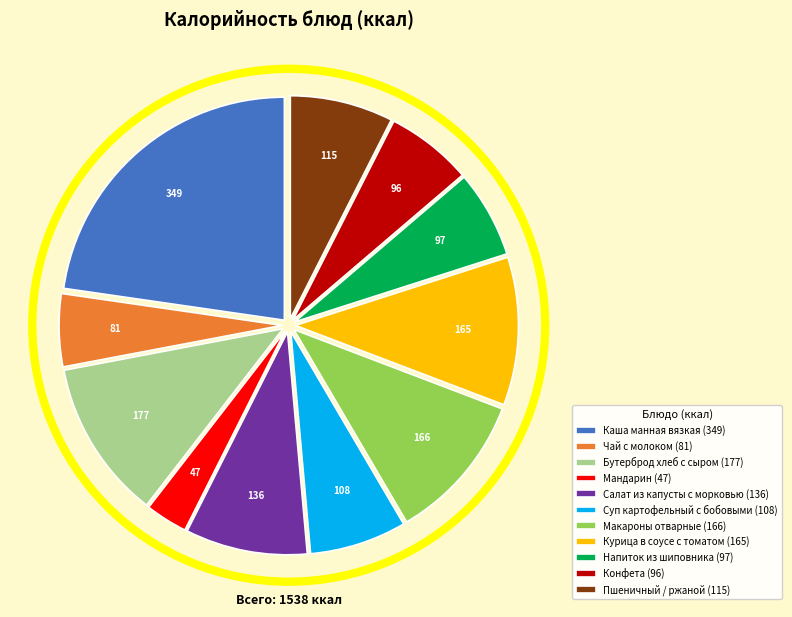

Do Салат из капусты с морковью (136) and Каша манная вязкая (349) together represent more than half of the pie?

No